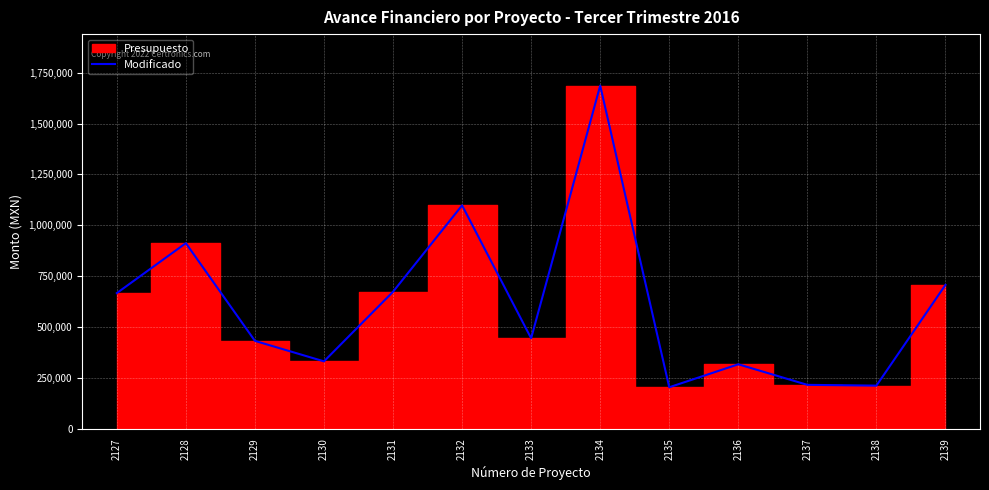

True or false: there are more than 1 points higher than both neighbors.

True